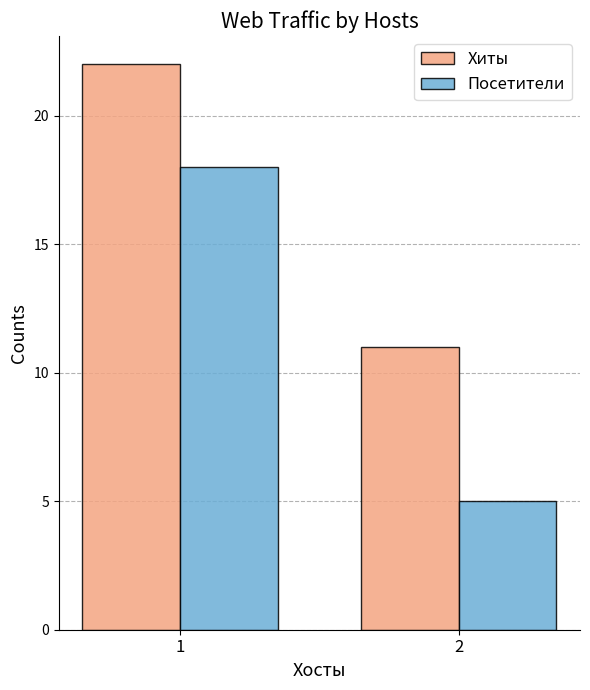

Rank the series by their average value, from highest to lowest.

Хиты, Посетители